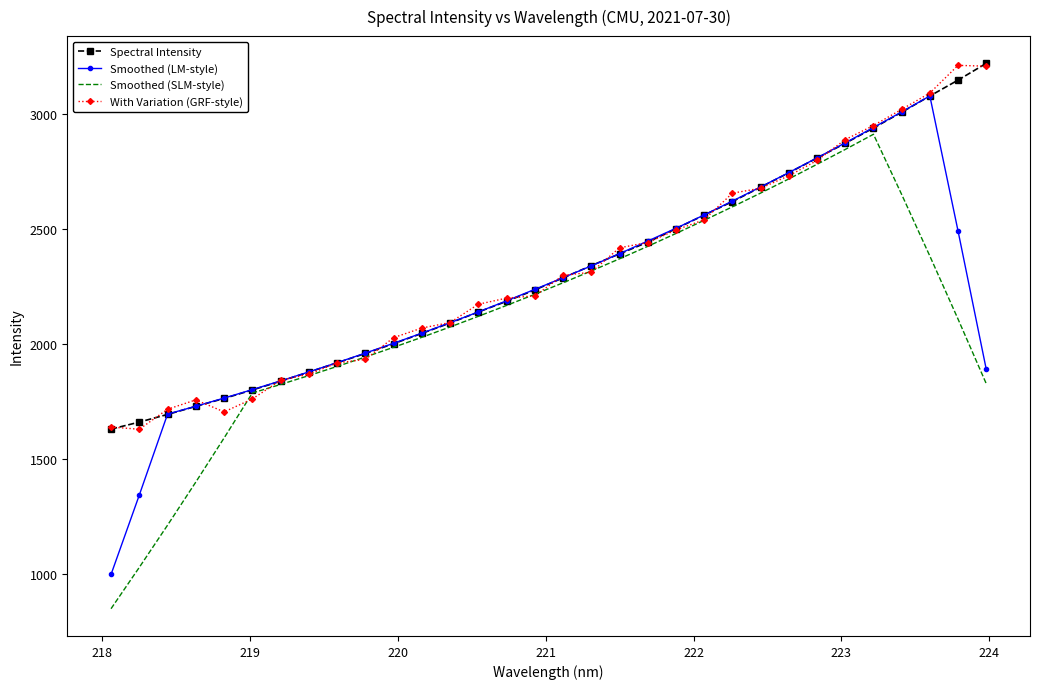

What is the smallest value displayed?

847.3